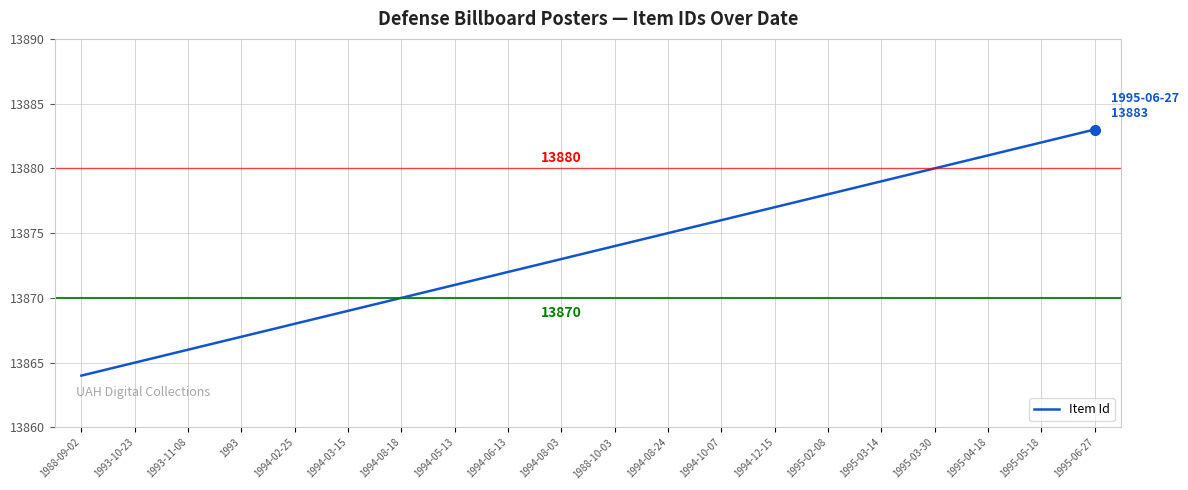

Where is the data nearest to the value 13873?

1994-08-03